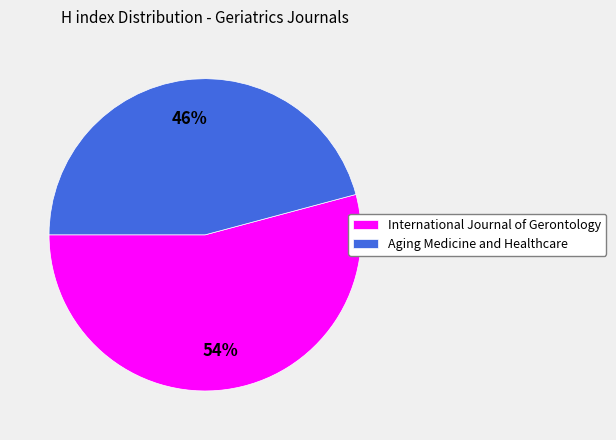

What is the ratio of the value at International Journal of Gerontology to the value at Aging Medicine and Healthcare?

1.2